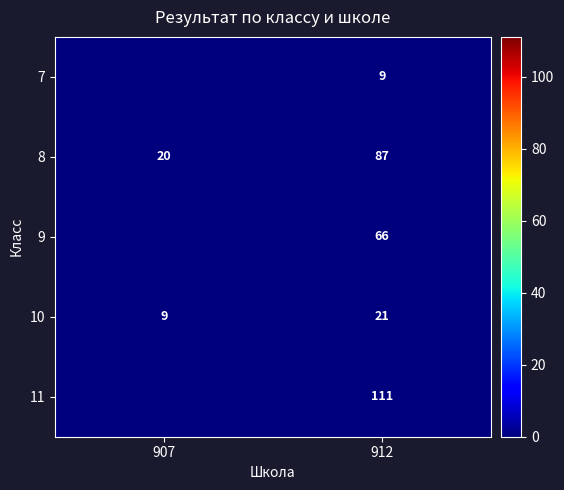

What is the maximum value shown in the chart?

111.0